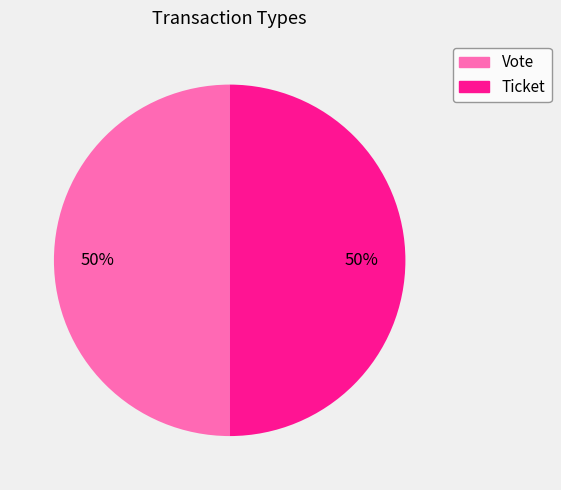

The Ticket slice represents 50% of the pie. True or false?

True